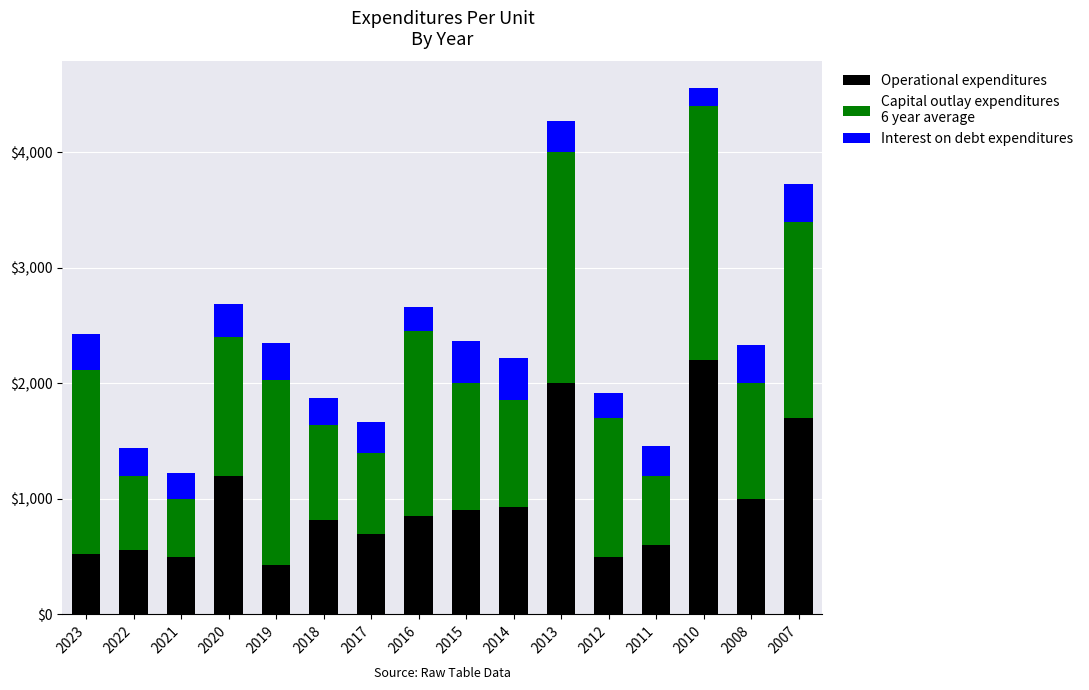

At which category is the sum across all series the highest?

2010